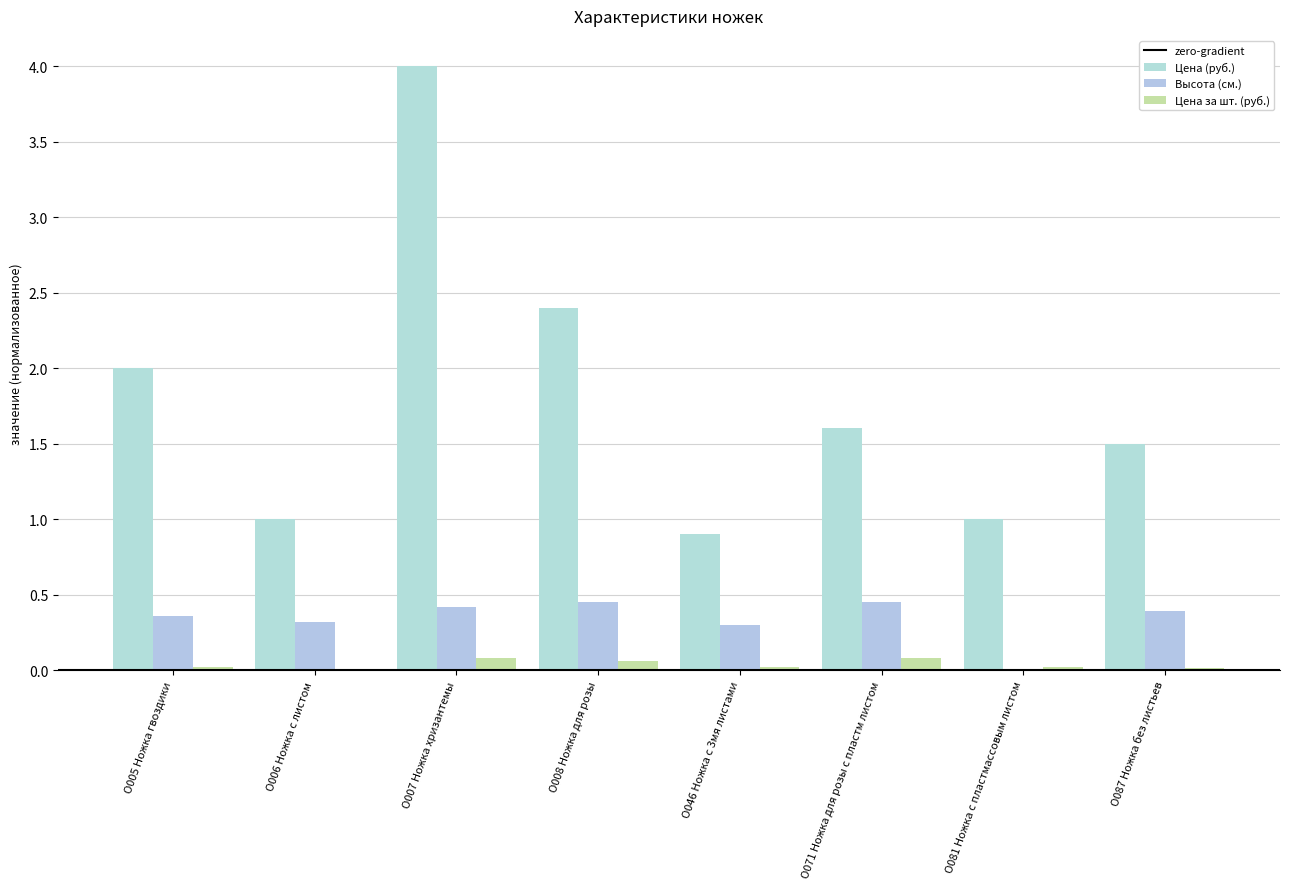

What value does the Высота (см.) series have at О008 Ножка для розы?

0.5